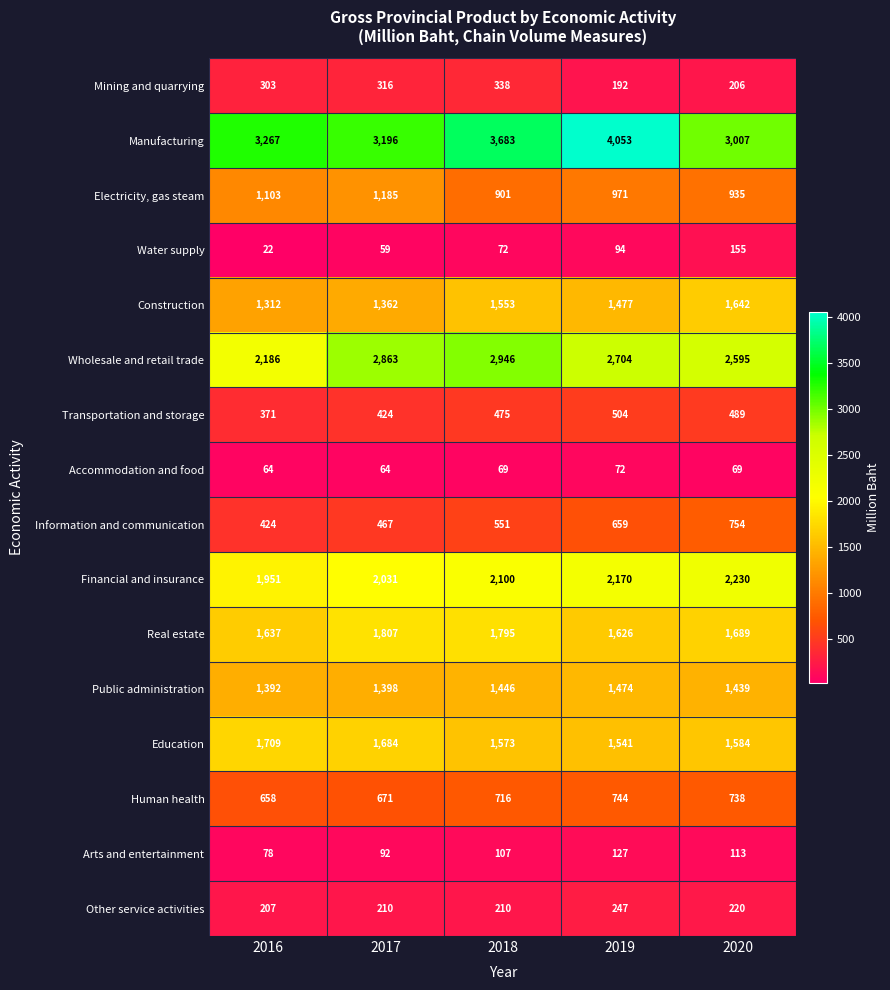

Is the value of Information and communication at 2020 greater than the value of Education at 2019?

No